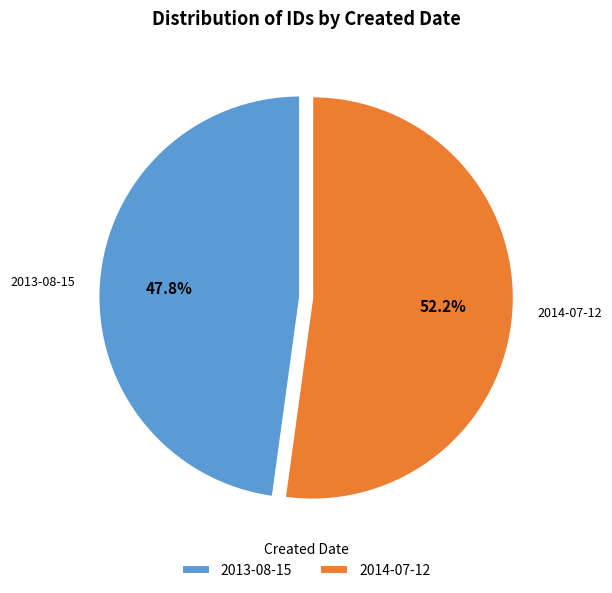

The 2013-08-15 slice represents 48% of the pie. True or false?

True